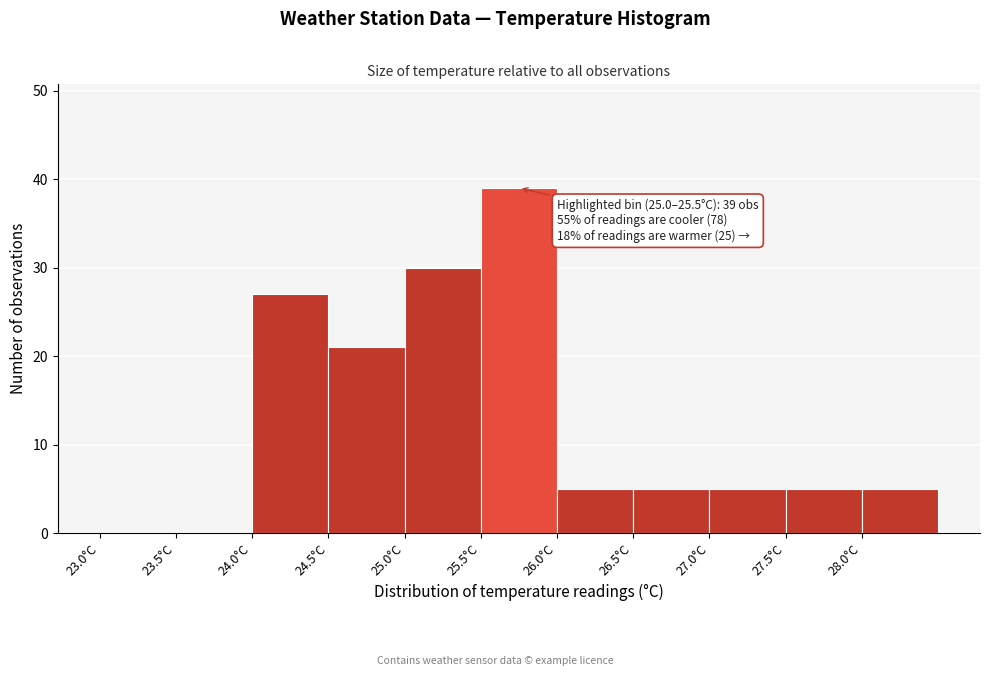

Over which range of the x-axis is the bar tallest?

25.5 to 26.0